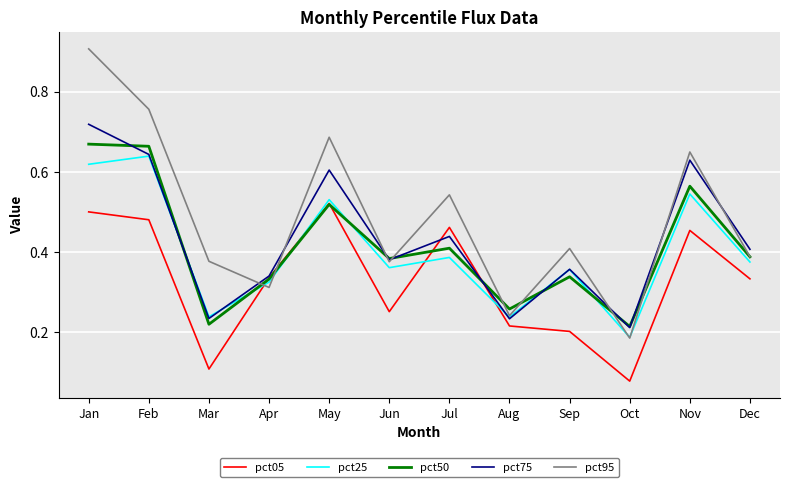

Where is pct95 nearest to the value 0?

Oct